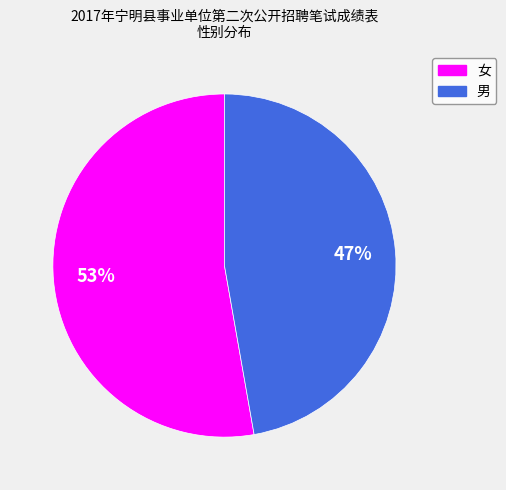

Count the number of slices in the pie.

2